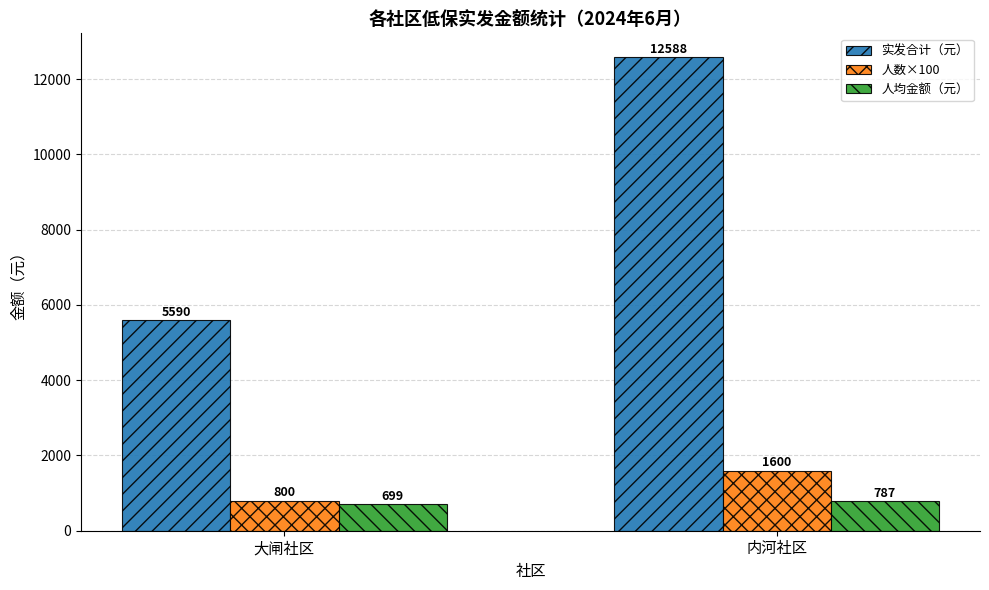

Are the bars horizontal?

No